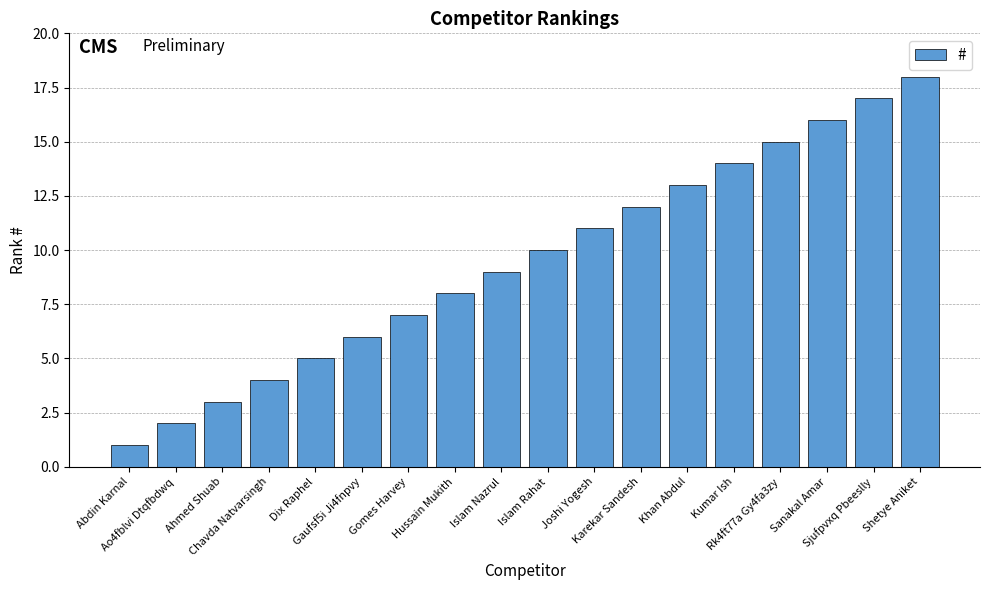

Is it true that the value at Sanakal Amar is 5?

False